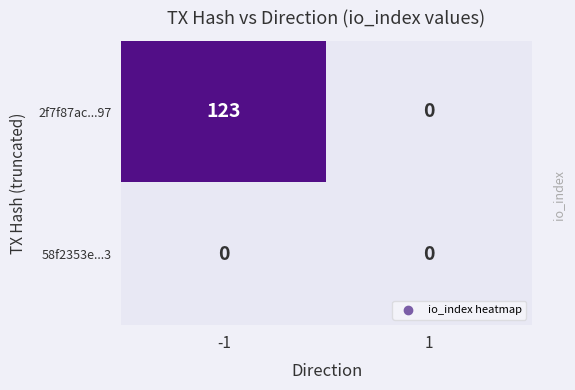

The value of 58f2353e...3 at 1 is 0. True or false?

True